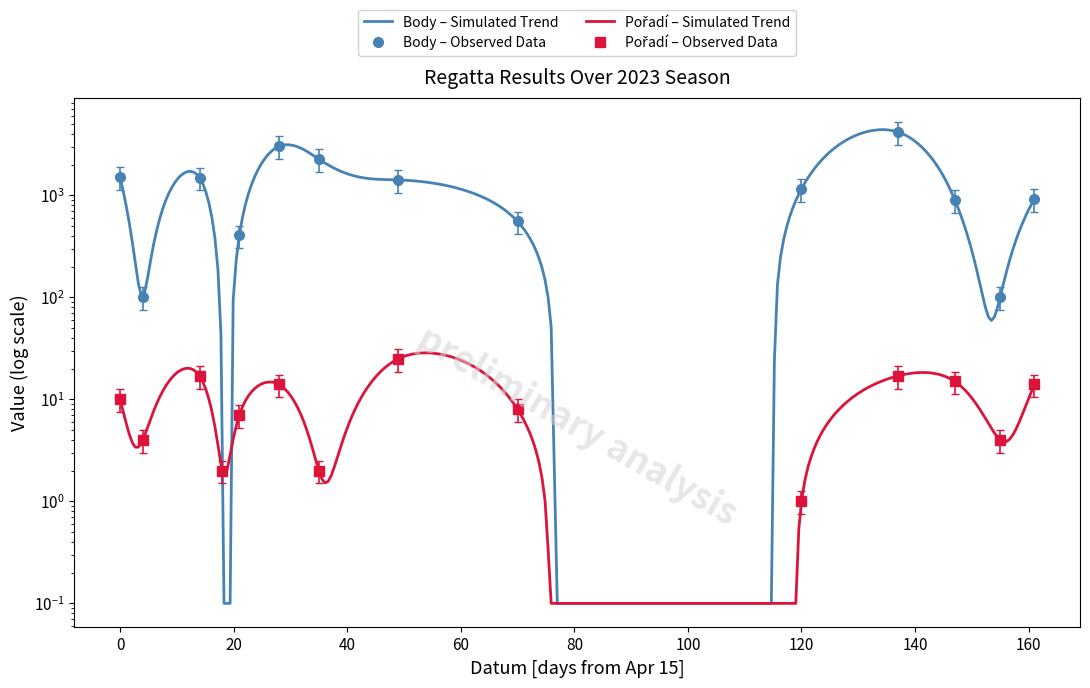

In Pořadí, how many points are lower than both neighbors (excluding endpoints)?

5